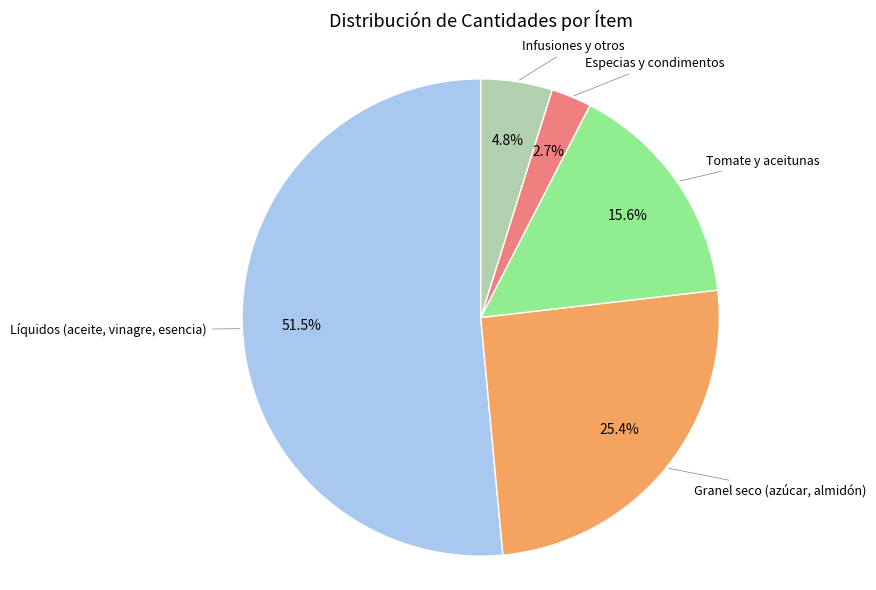

Count the number of slices in the pie.

5